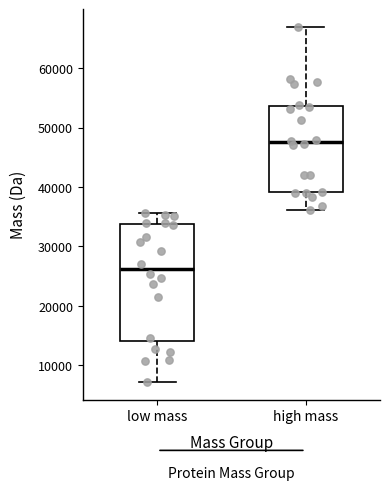

Where does the lower whisker of the box for low mass end on the y-axis? The values are not printed on the chart, so give them approximately, as read against the axis.

7000